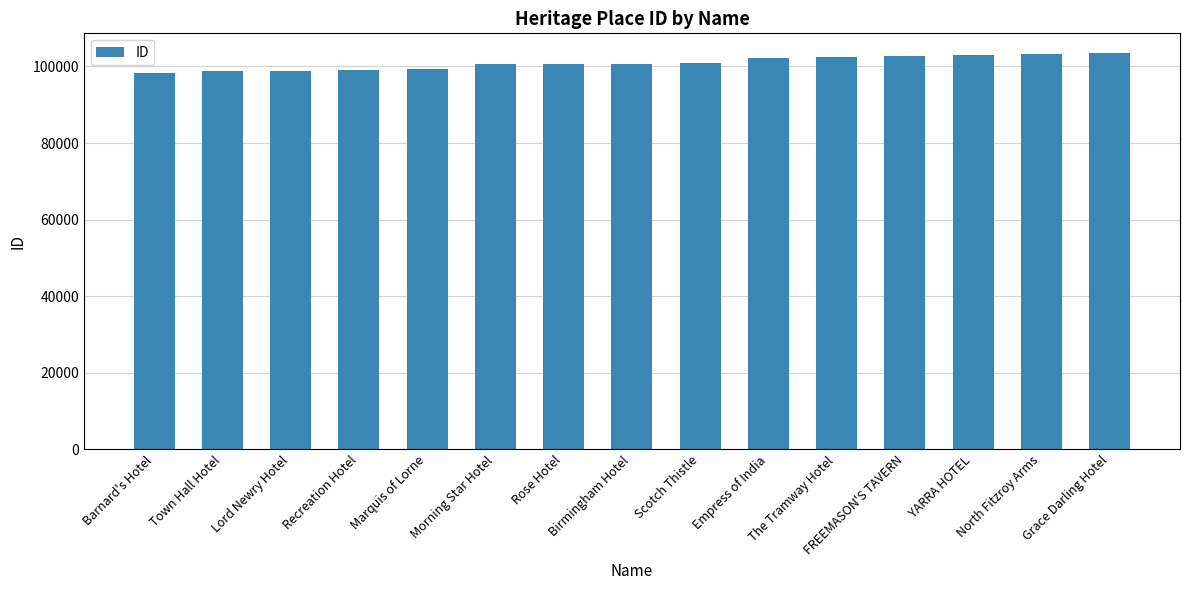

The chart shows a value of 103015 at YARRA HOTEL. True or false?

True